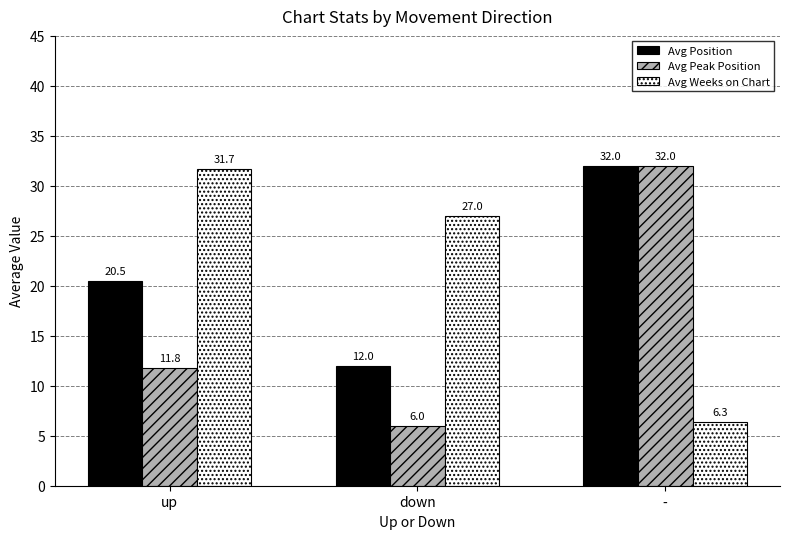

Rank the categories by Avg Weeks on Chart value from lowest to highest.

-, down, up